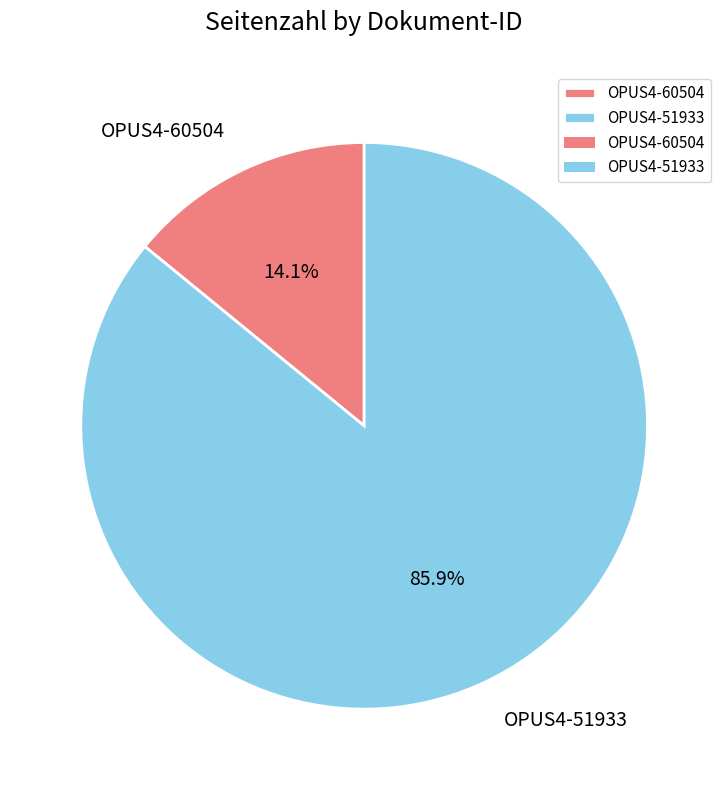

To the nearest percent, what is the average slice percentage?

50%